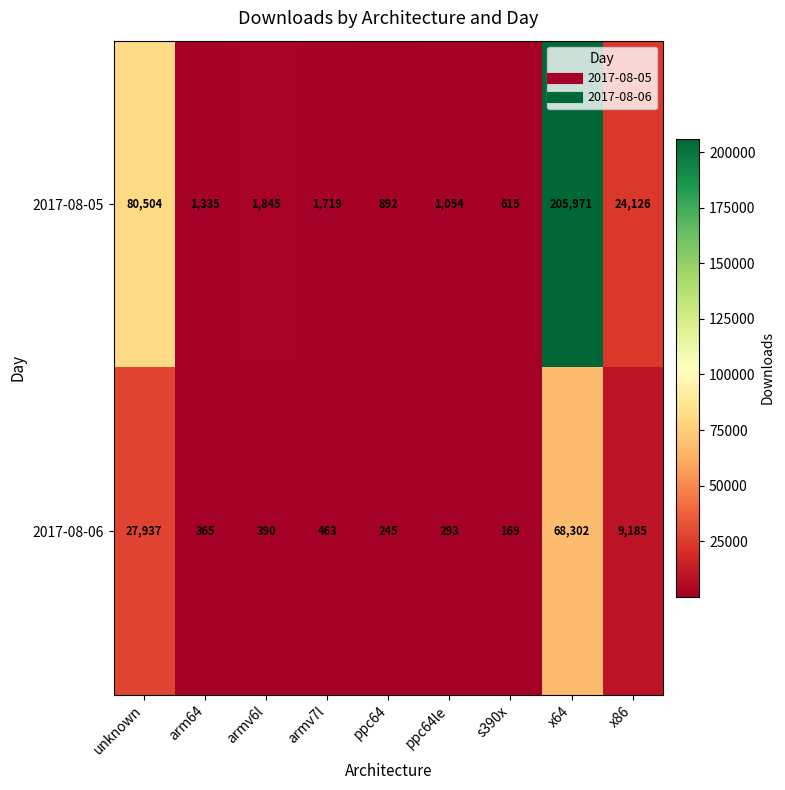

What is the smallest value displayed?

169